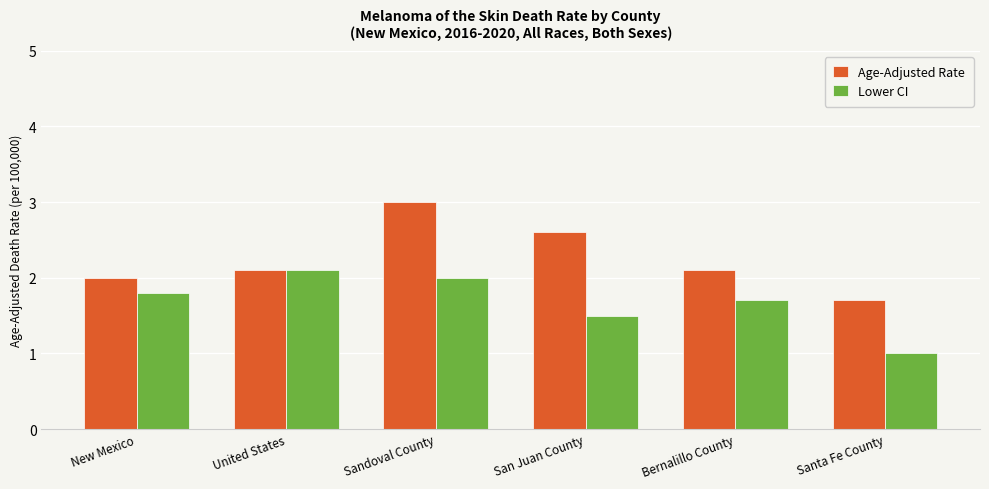

What is the sum of all Age-Adjusted Rate values?

13.5